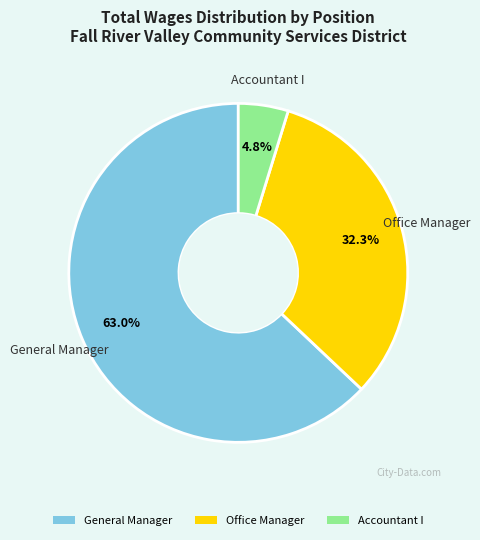

How many slices are in this pie chart?

3